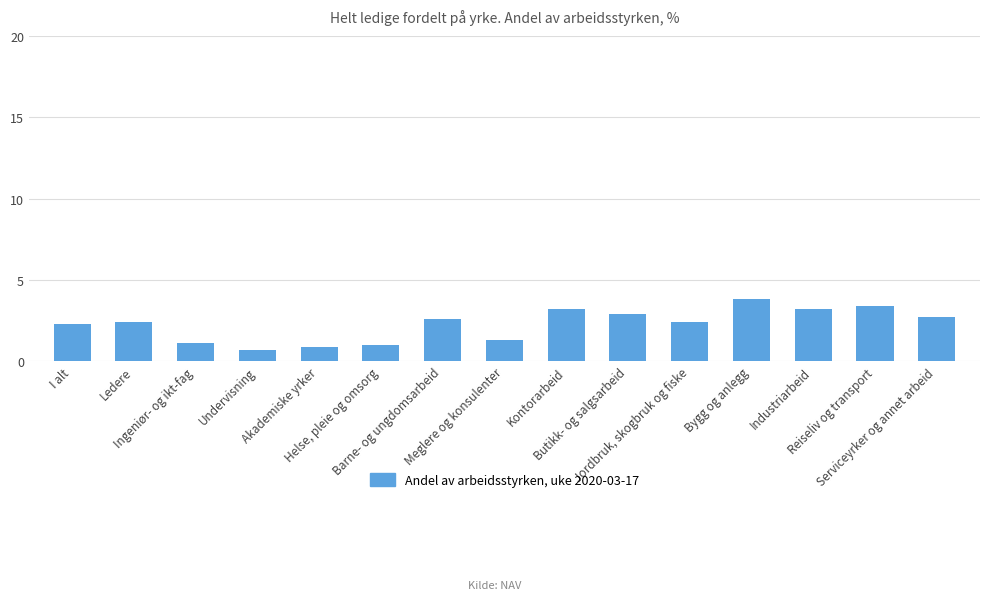

What is the value of the 14th bar from the left?

3.4